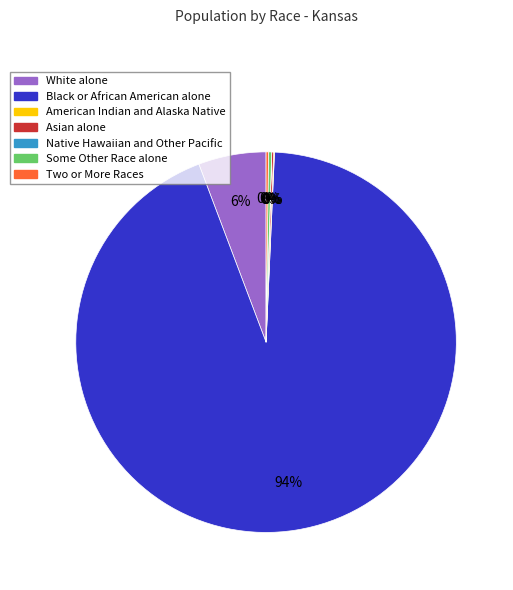

Is the sum of Black or African American alone and White alone greater than half?

Yes